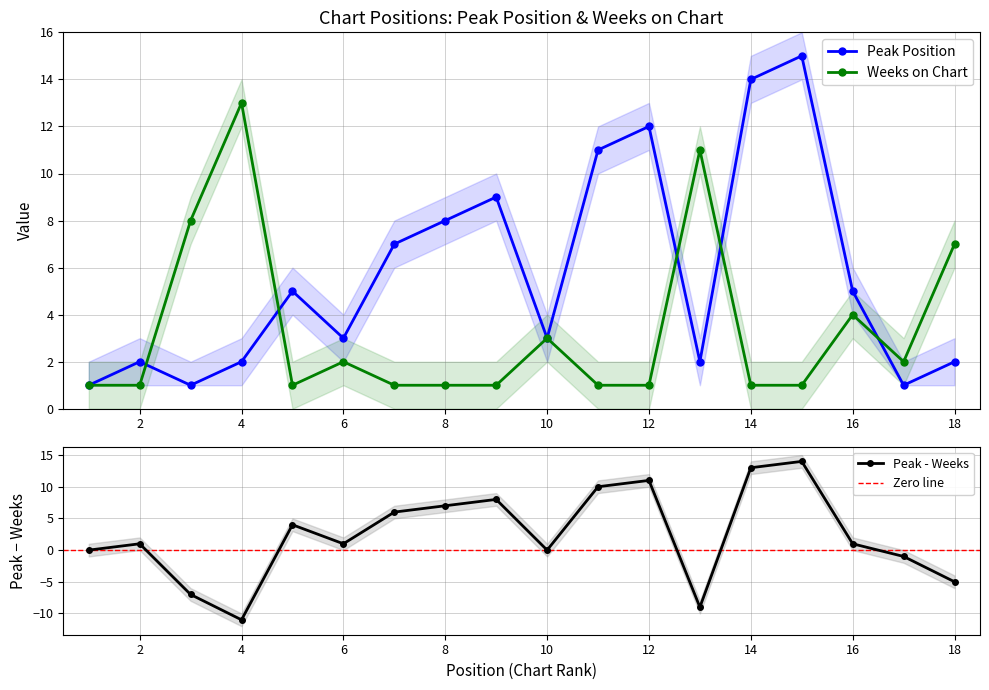

Which series ends up on top after the final intersection of Peak Position and Weeks on Chart?

Weeks on Chart